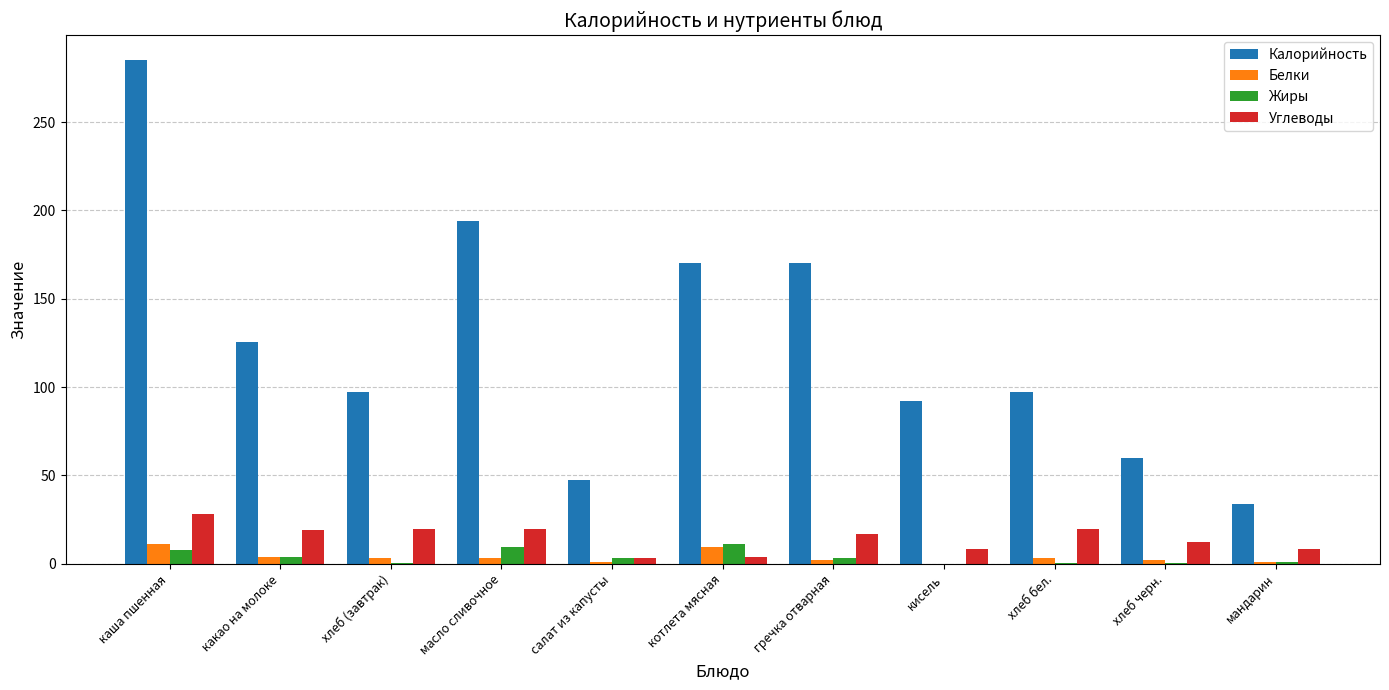

Is the value of Углеводы at хлеб черн. greater than the value of Белки at салат из капусты?

Yes